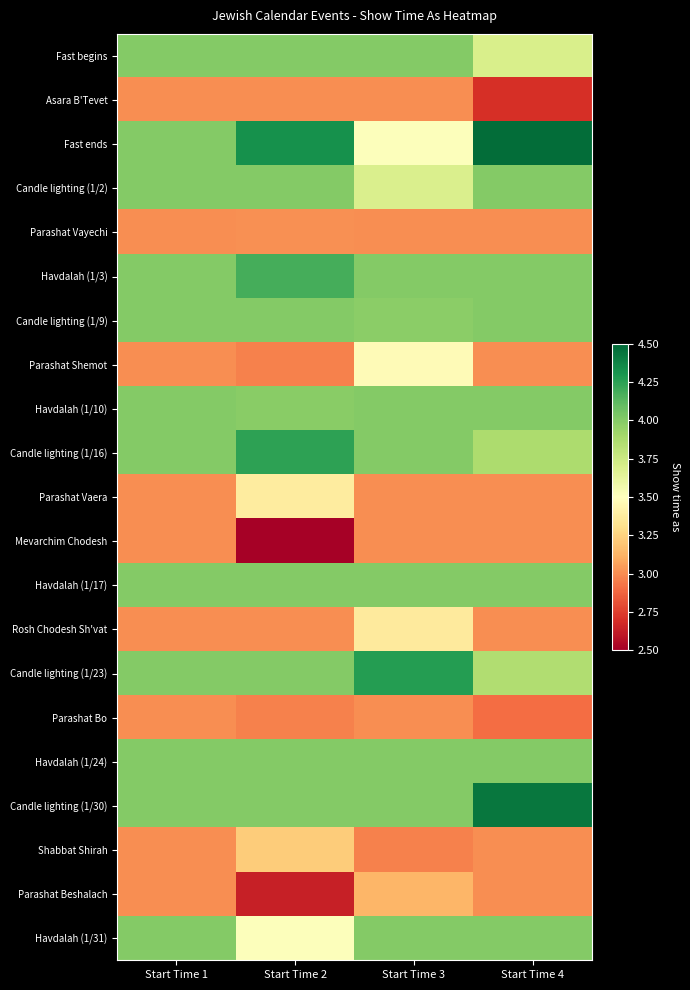

What is the spread (max minus min) of values at Start Time 2?

1.8